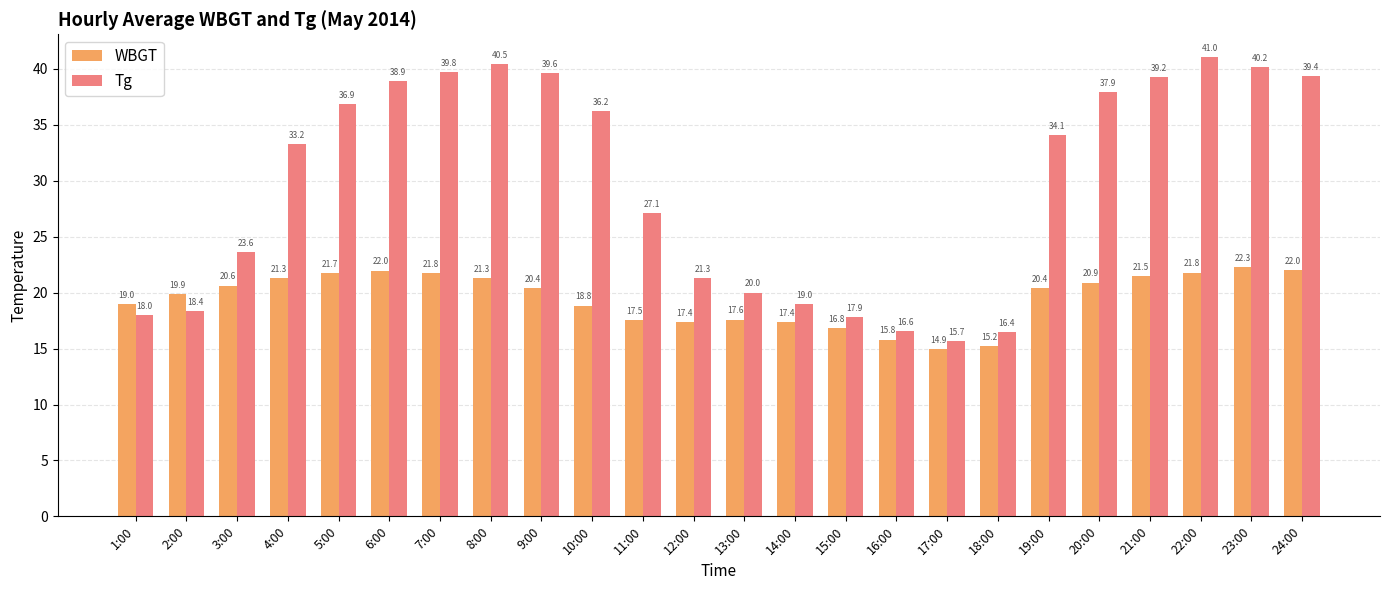

Between 4:00 and 12:00, which series saw the biggest shift?

Tg